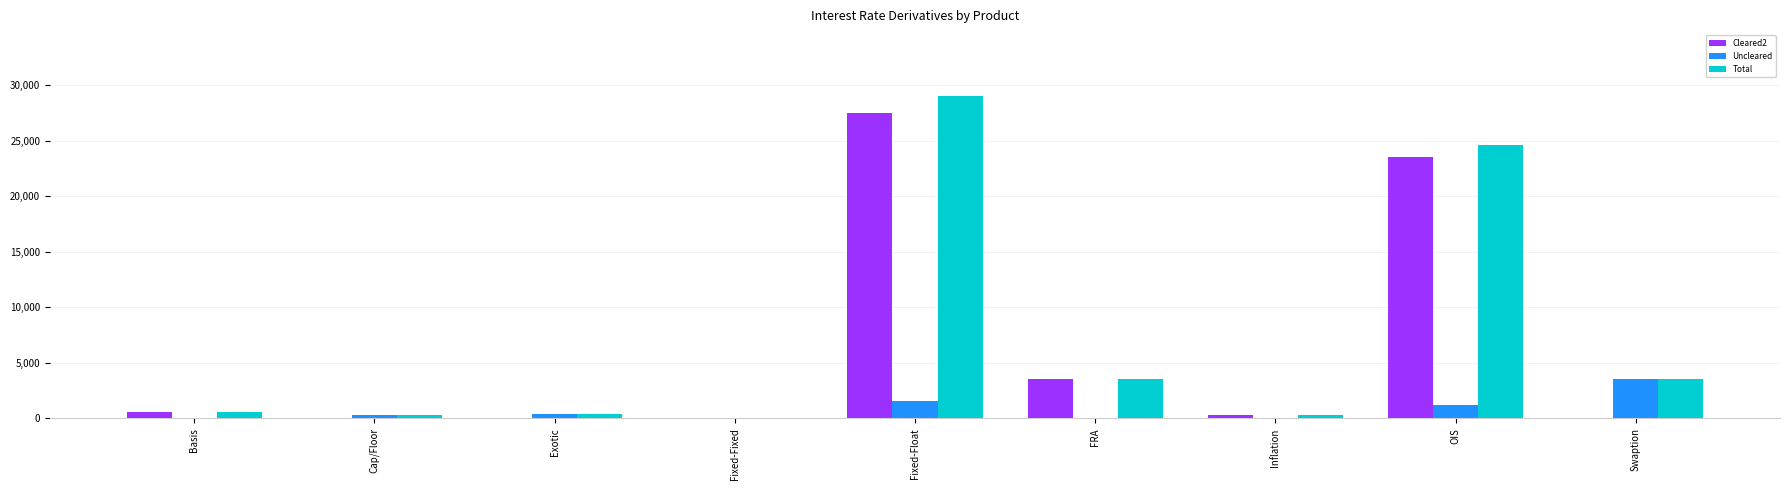

What is the approximate value of Uncleared at Fixed-Float, to the nearest 100?

1500